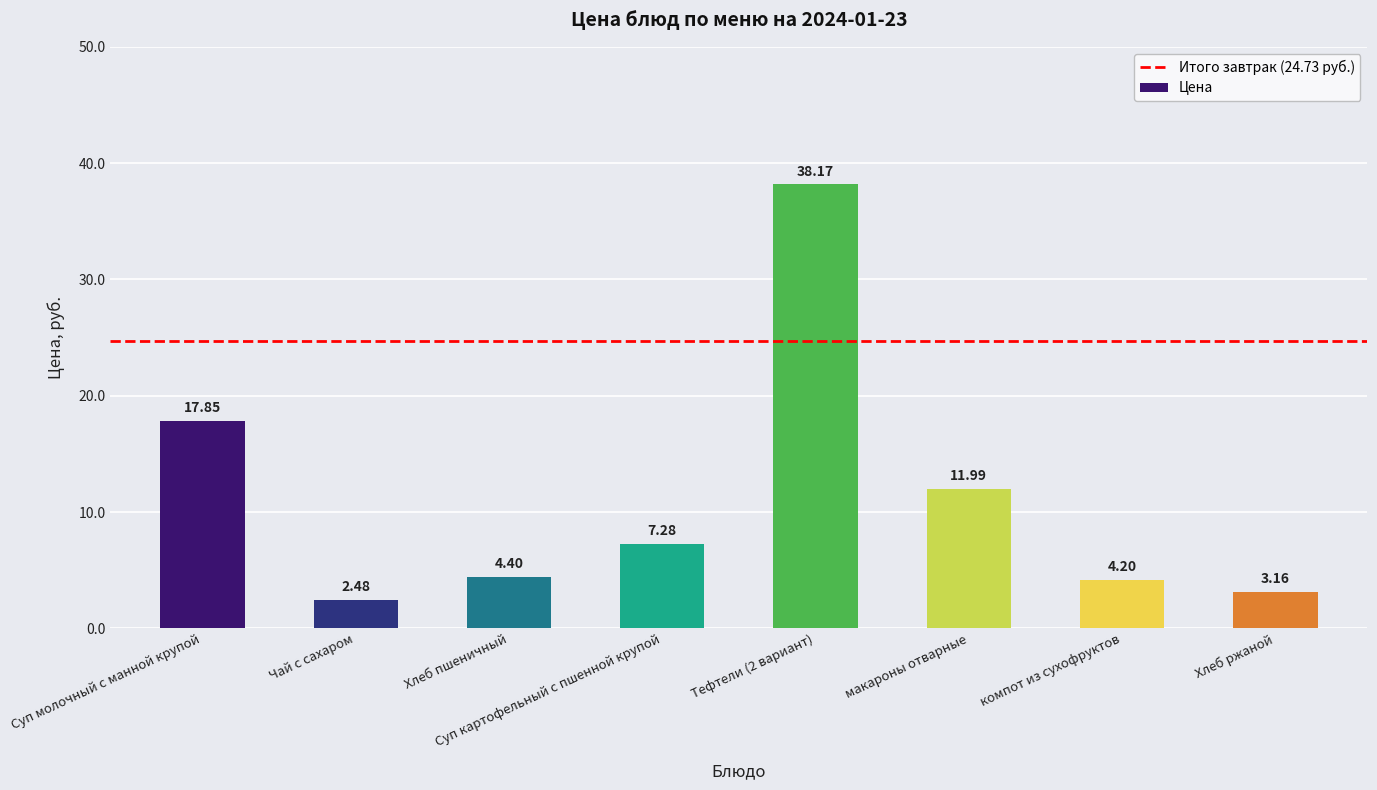

Rank the categories by value from highest to lowest.

Тефтели (2 вариант), Суп молочный с манной крупой, макароны отварные, Суп картофельный с пшенной крупой, Хлеб пшеничный, компот из сухофруктов, Хлеб ржаной, Чай с сахаром